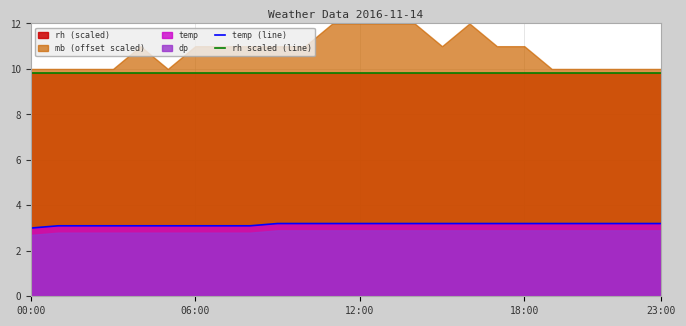

What is the total value across all series at 13?

13.0